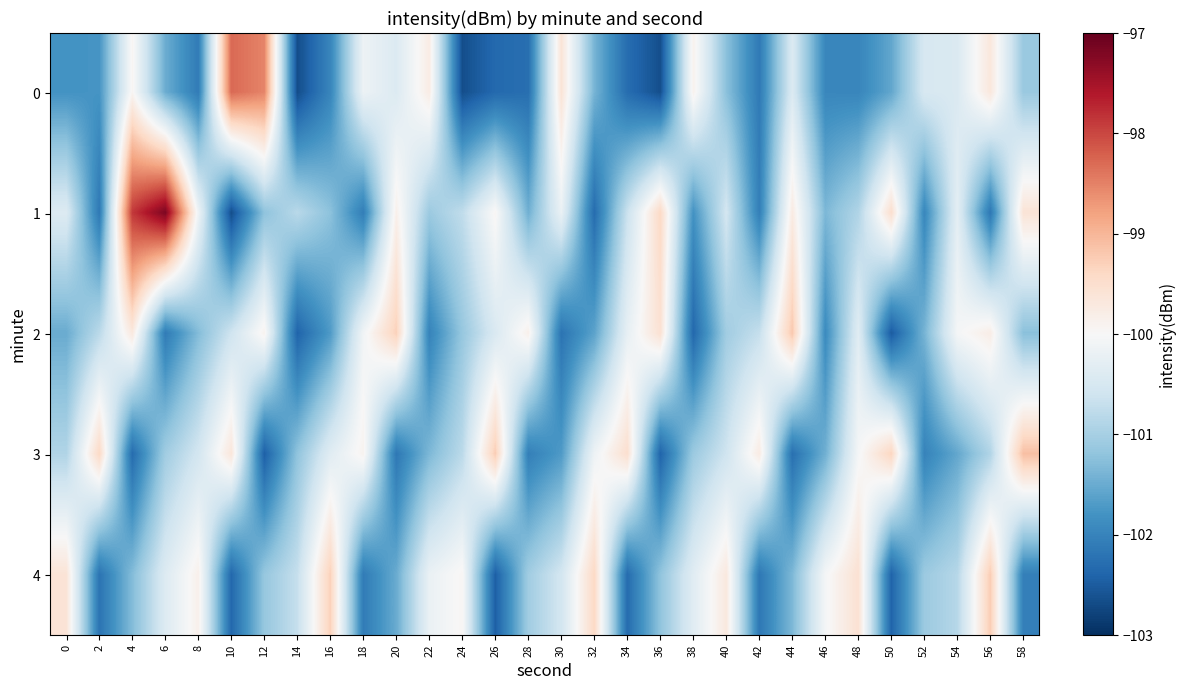

What is the difference between the highest and lowest values at 12?

3.9